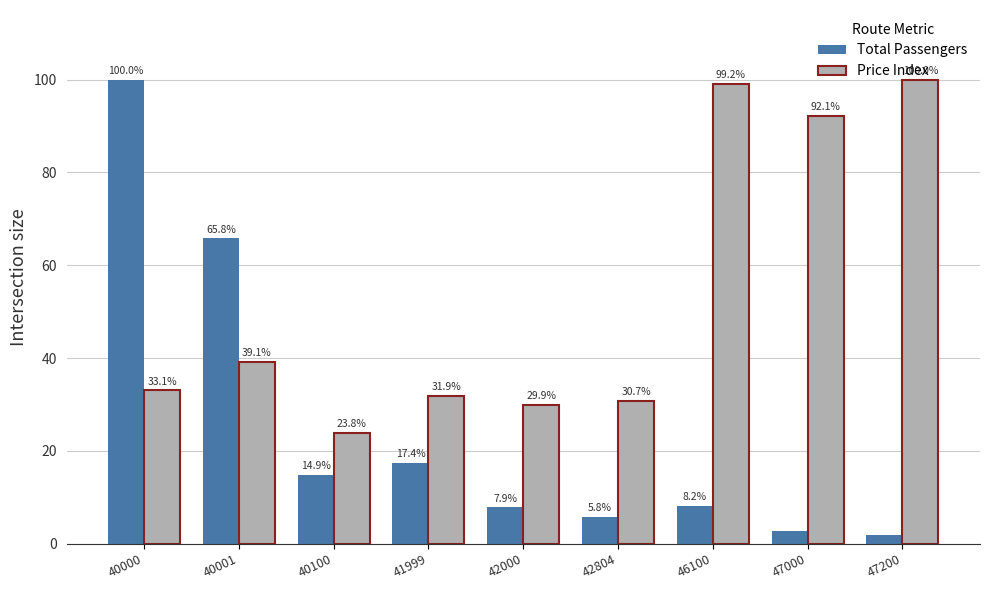

At 42000, list the series in order from smallest to largest.

Total Passengers, Price Index